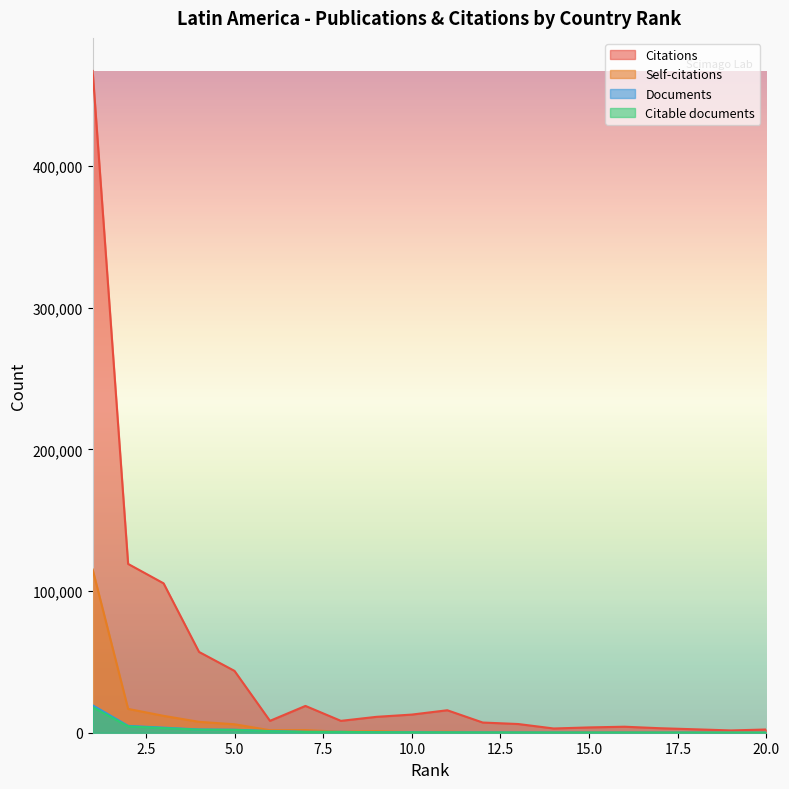

What is the average value of the Documents series?

1824